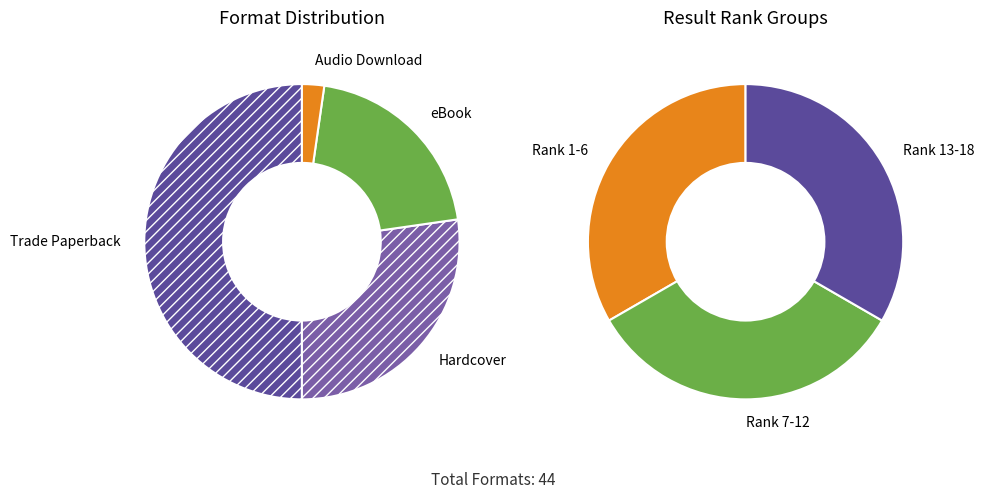

Which slice is the largest?

Trade Paperback